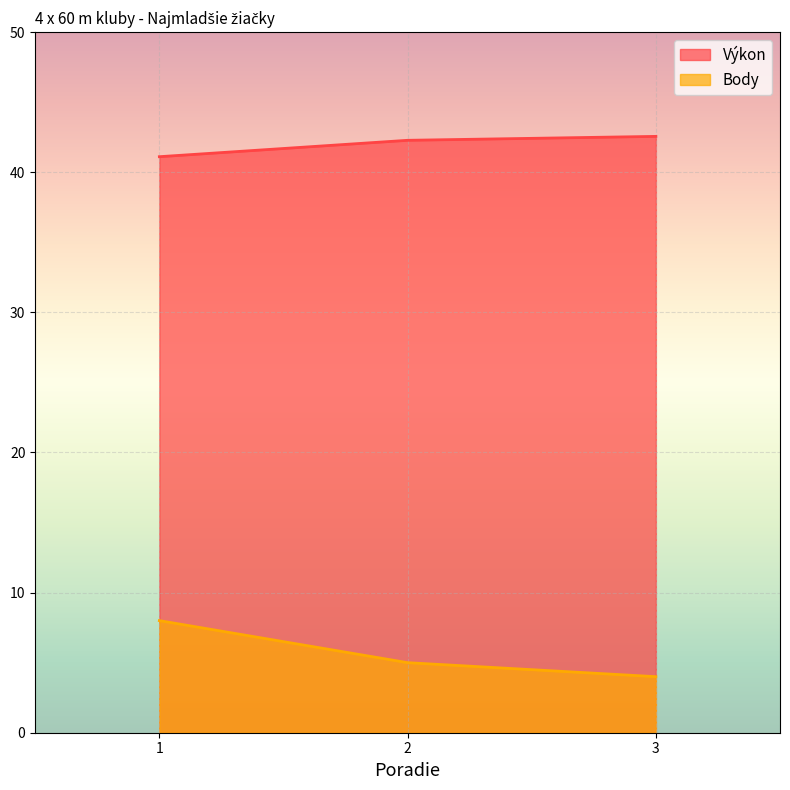

Between 3 and 2, which is larger?

3